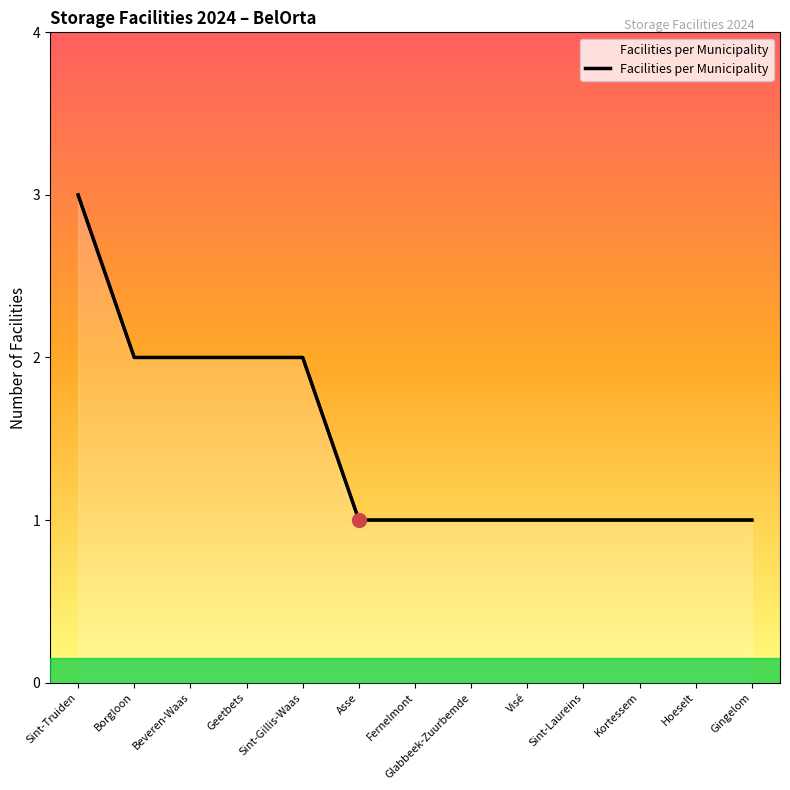

Which has a higher value, Kortessem or Hoeselt?

Kortessem